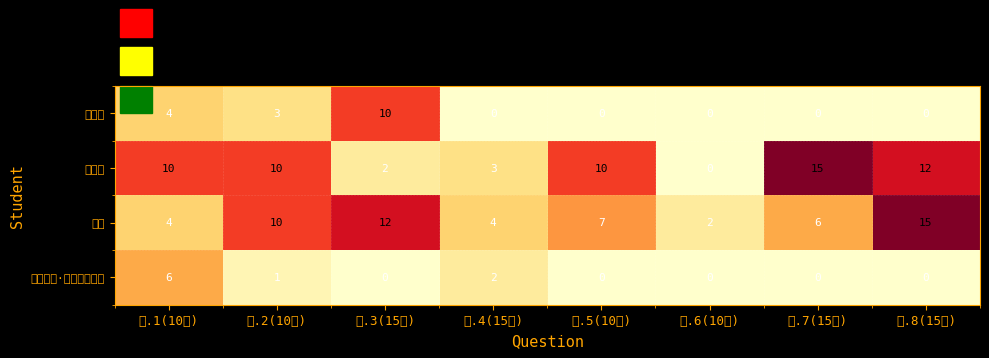

What is the greatest value displayed?

15